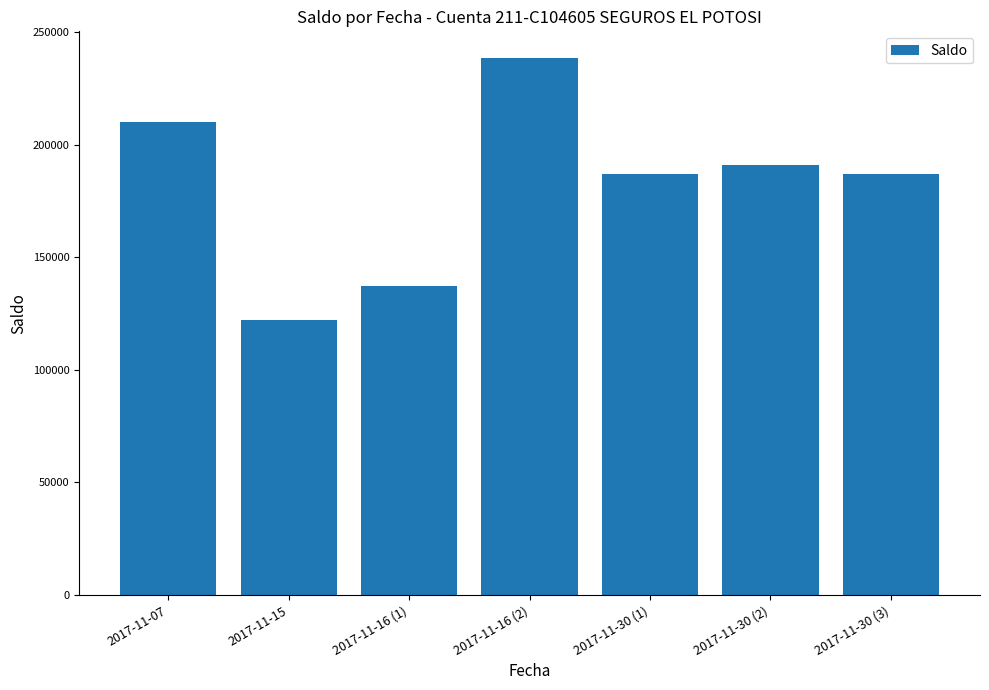

How many distinct data groups are displayed?

1